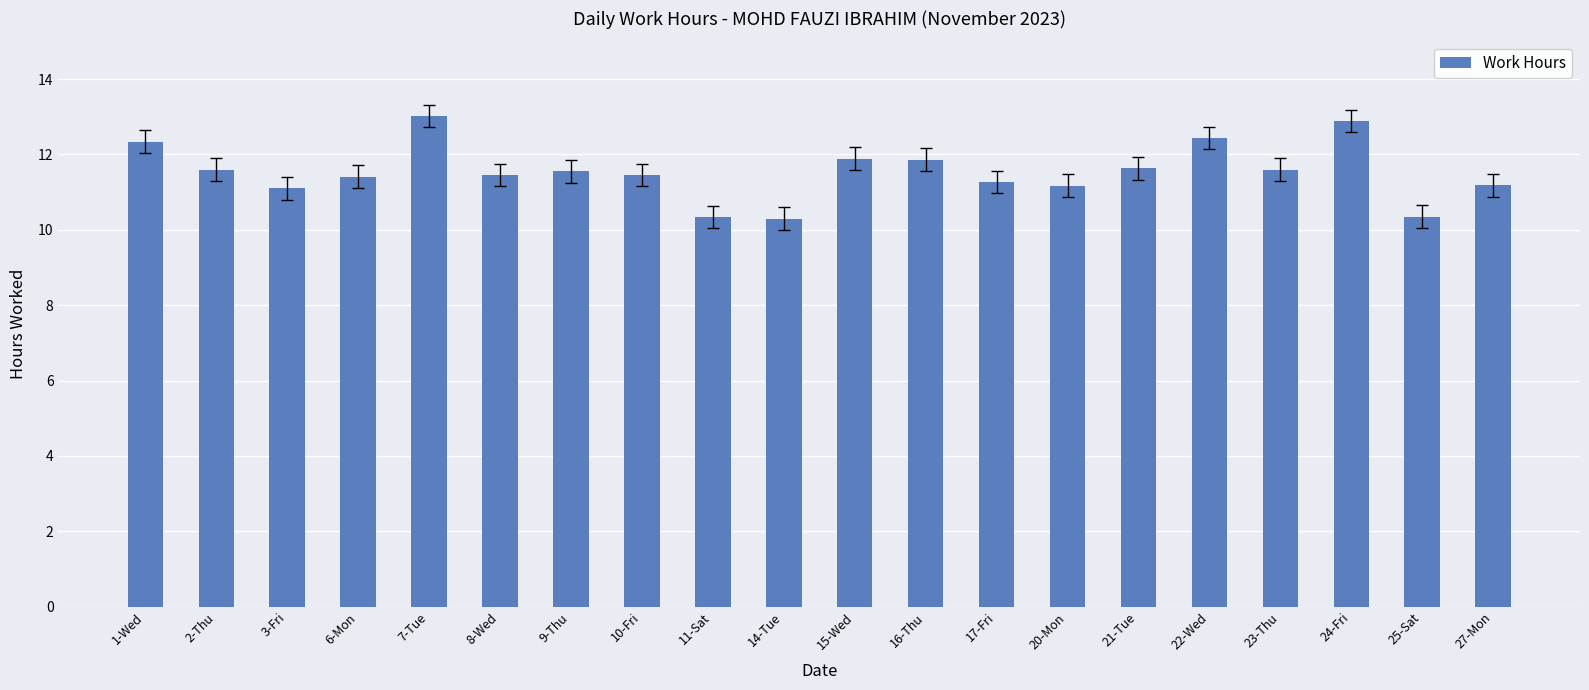

What position from the left is 14-Tue?

10